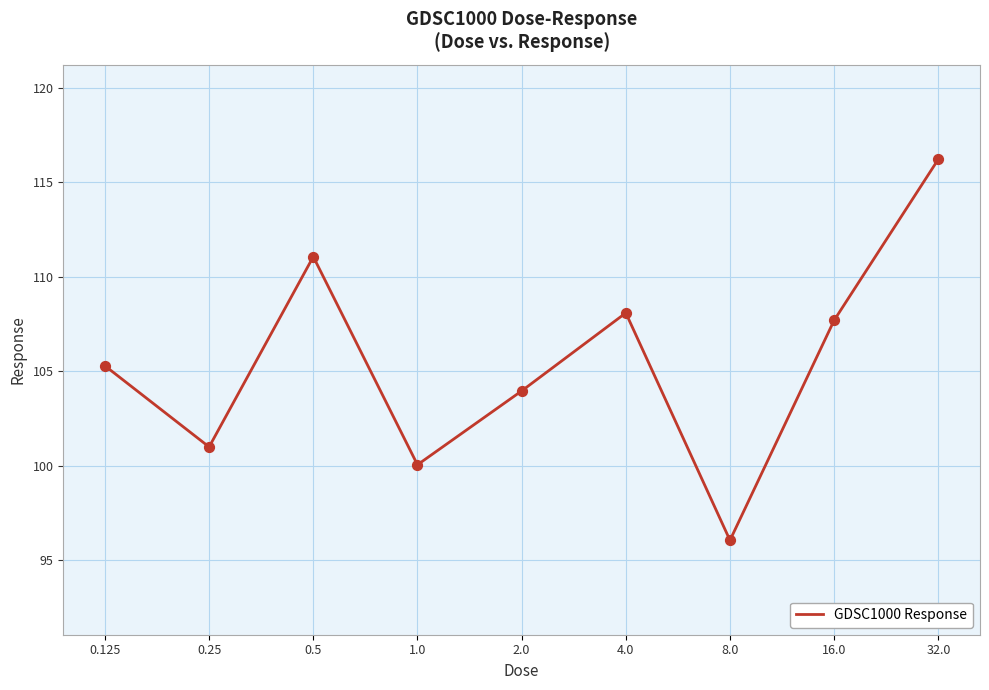

What is the difference between the maximum and minimum values?

20.2